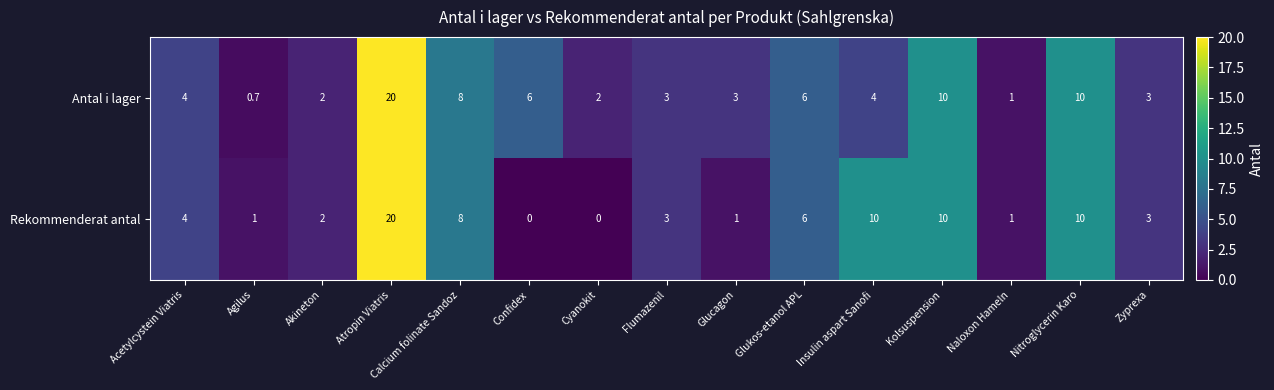

What is the approximate value of Rekommenderat antal at Akineton?

2.0